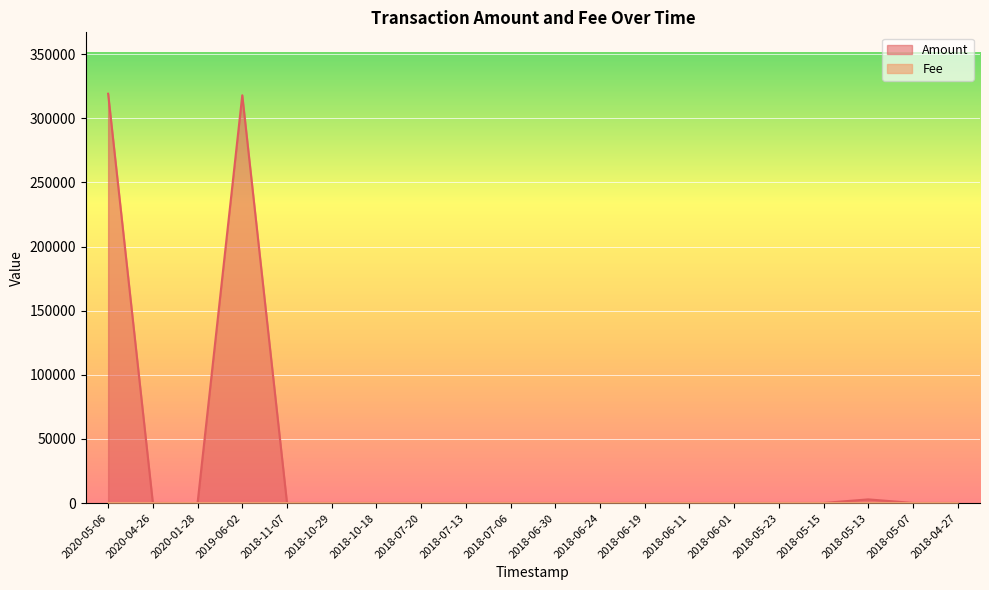

What position from the left is 2018-07-13?

9